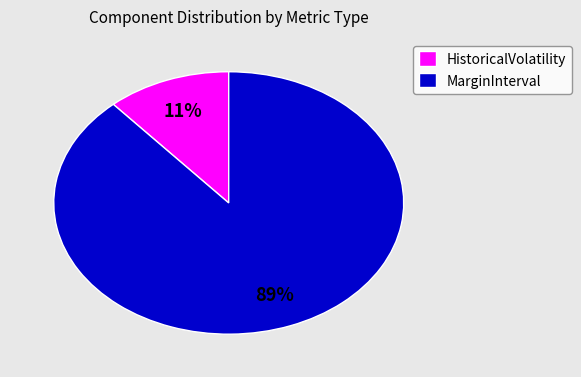

Between MarginInterval and HistoricalVolatility, which is larger?

MarginInterval